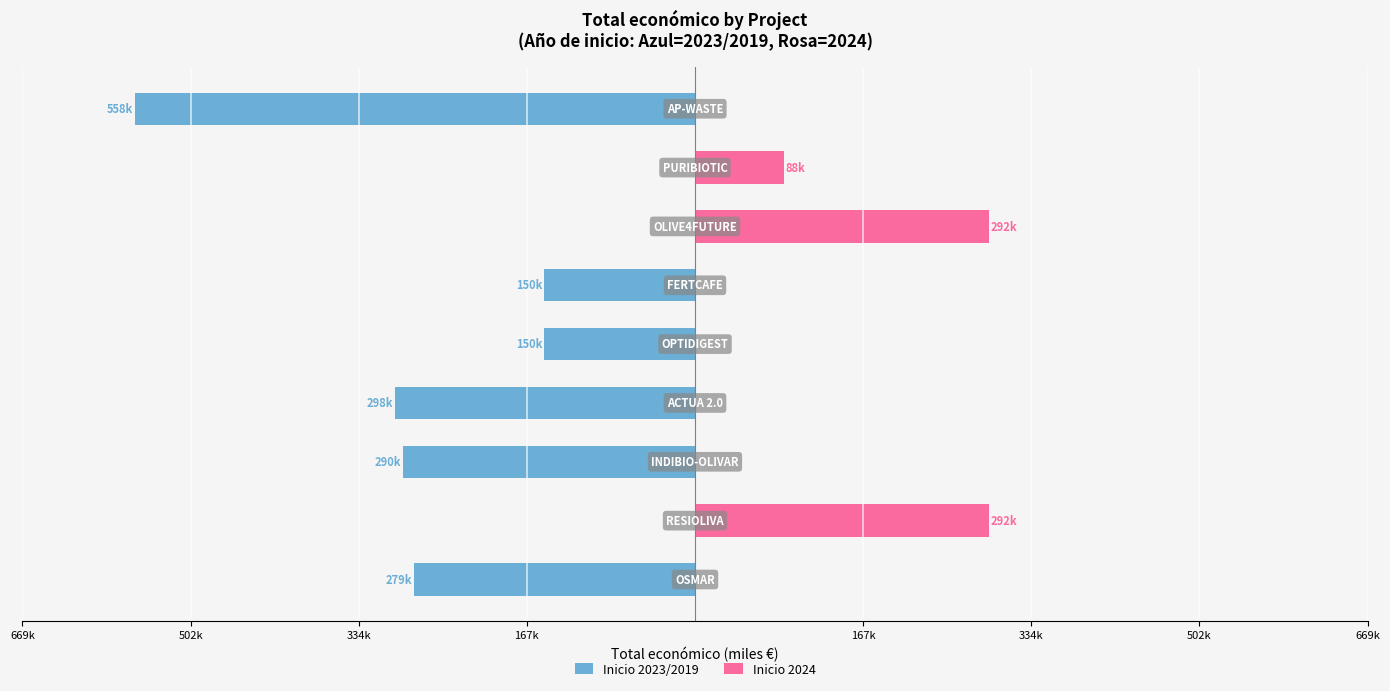

Are the bars grouped side by side (vs. stacked)?

Yes